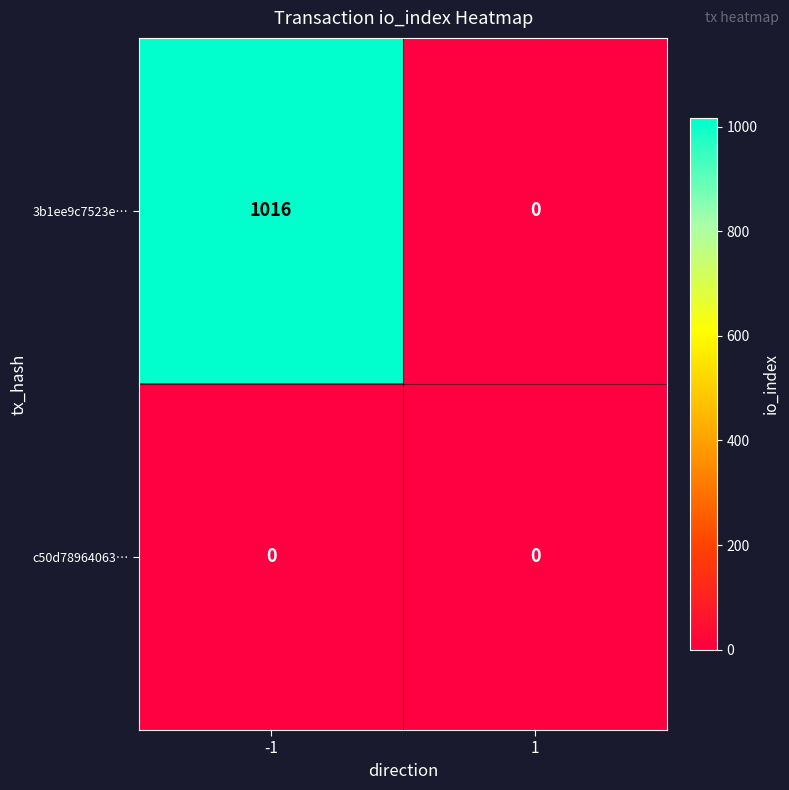

Between -1 and 1, which series saw the biggest shift?

3b1ee9c7523e…